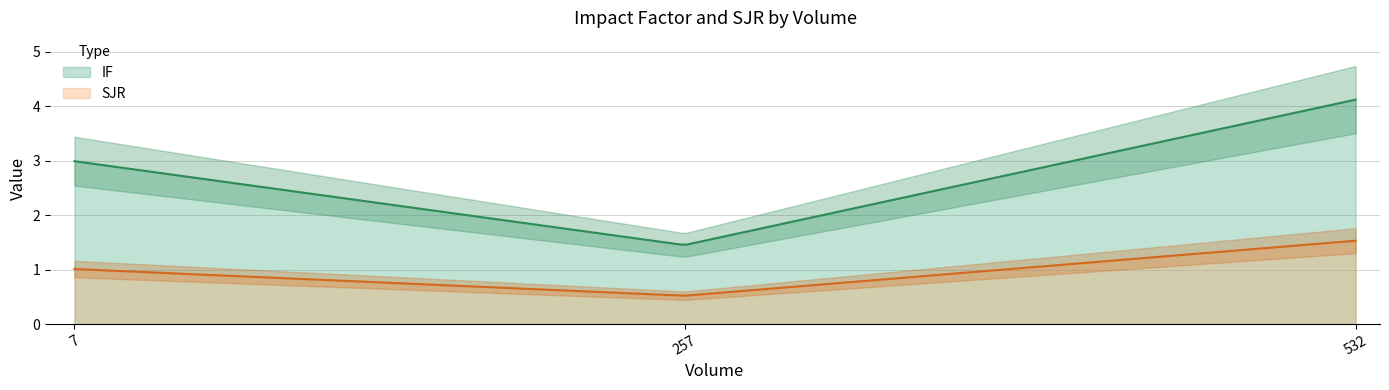

What is the difference between the maximum and second lowest values in the SJR series?

1.0